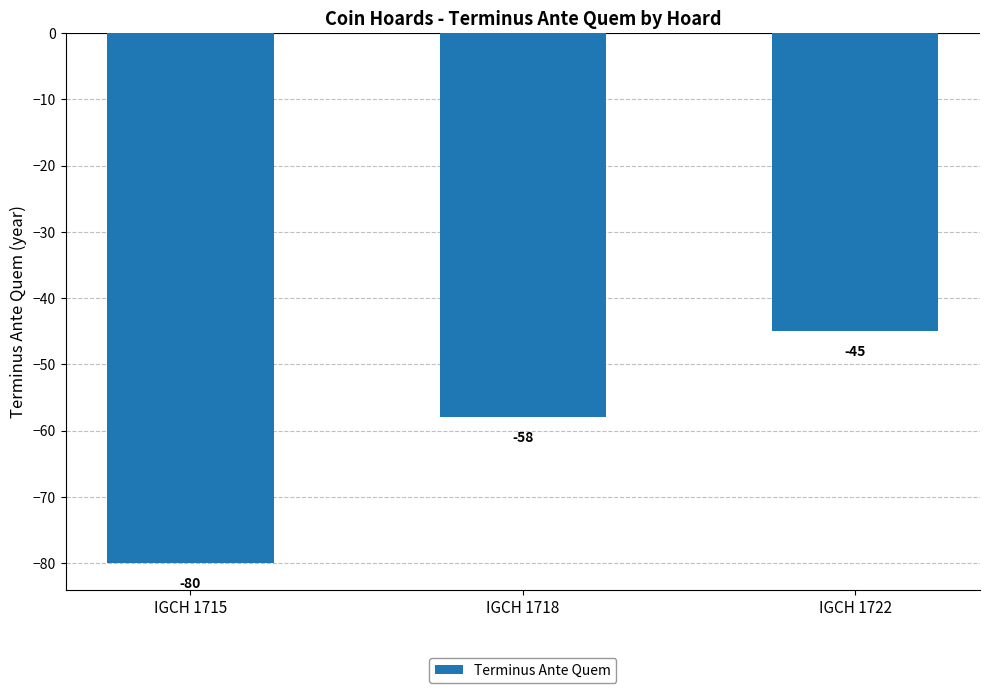

Which has a higher value, IGCH 1718 or IGCH 1715?

IGCH 1718